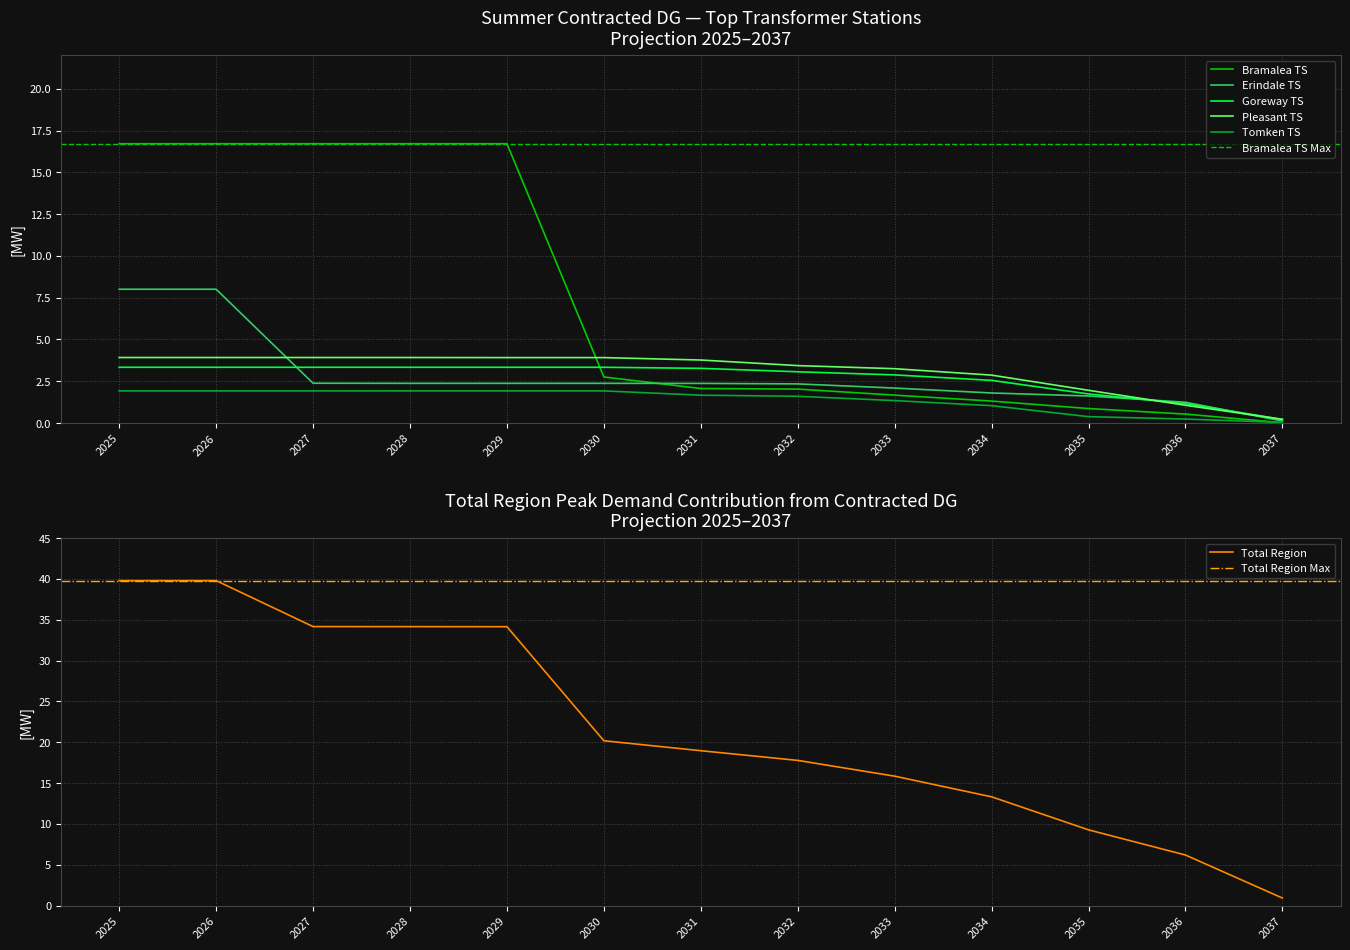

What is the sum of all Total Region values?

284.5